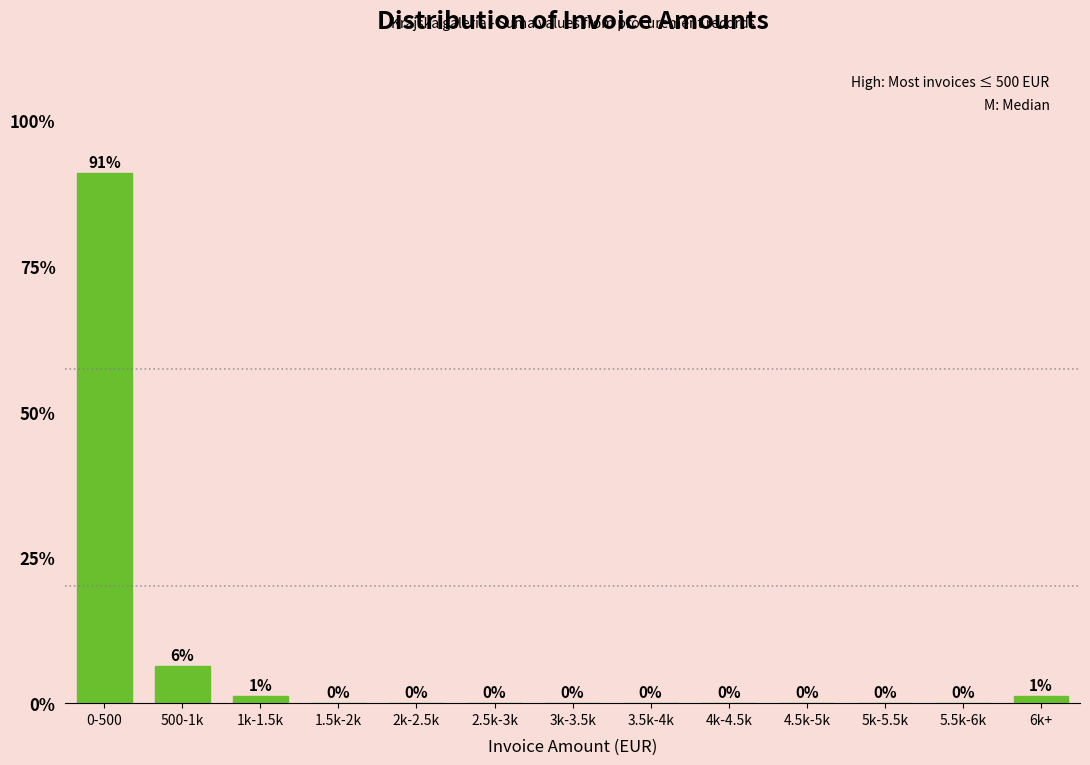

What is the greatest value displayed?

91.0